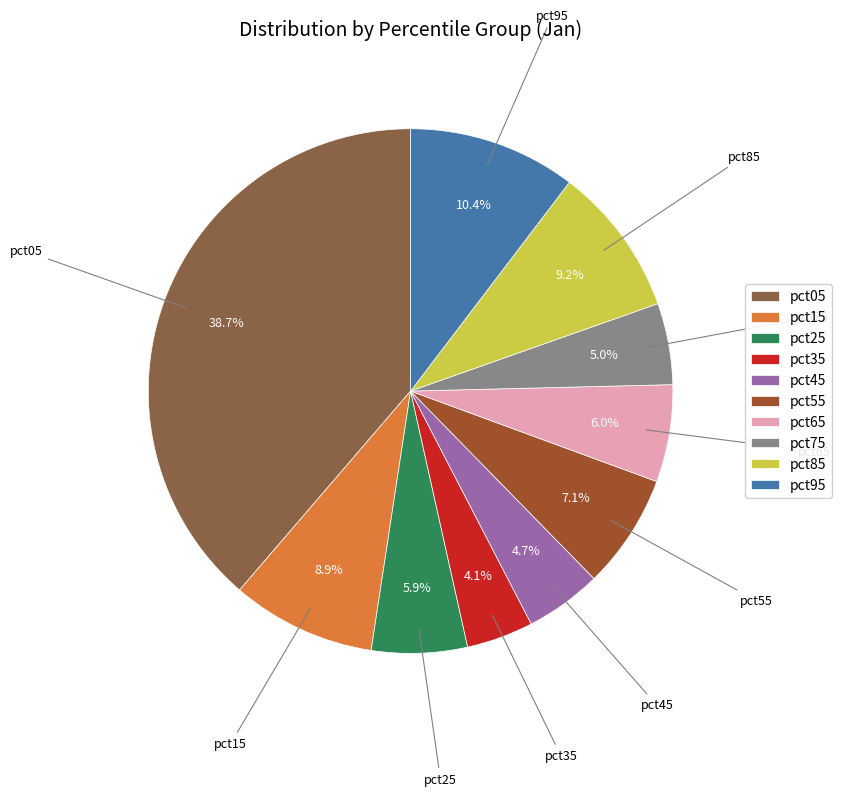

Which slice is the largest?

pct05